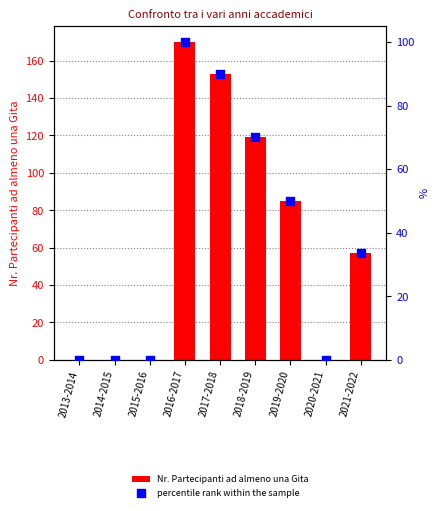

Which series has the largest total across all categories?

Nr. Partecipanti ad almeno una Gita